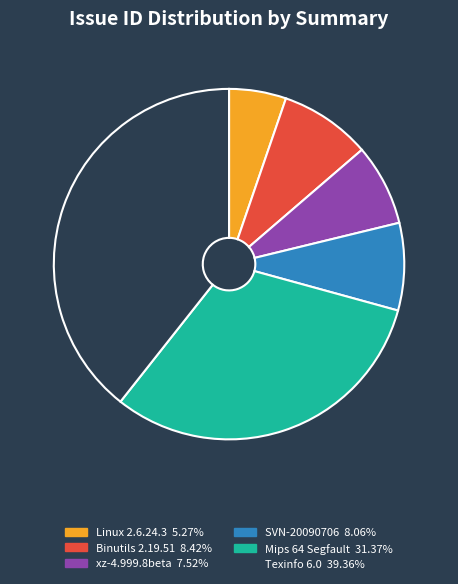

What is the ratio of the value at Binutils 2.19.51 to the value at Texinfo 6.0?

0.2